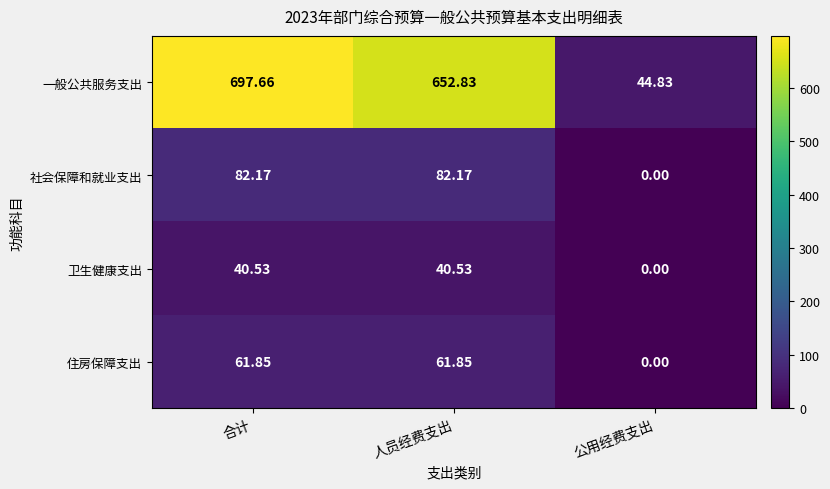

Which series has the widest spread of values?

一般公共服务支出